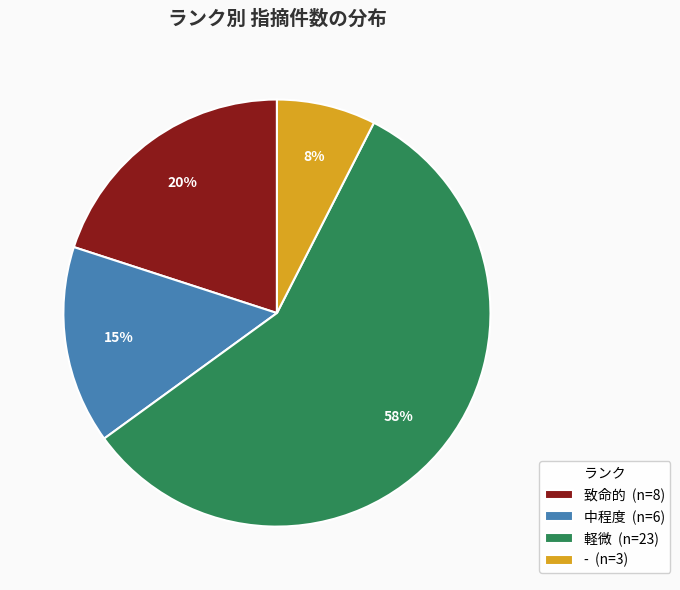

What percentage is the 中程度 slice, to the nearest percent?

15%